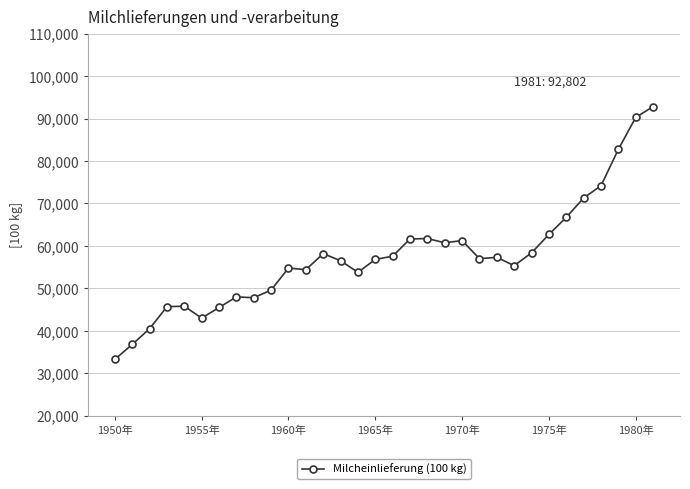

What is the difference between the maximum and minimum values?

59502